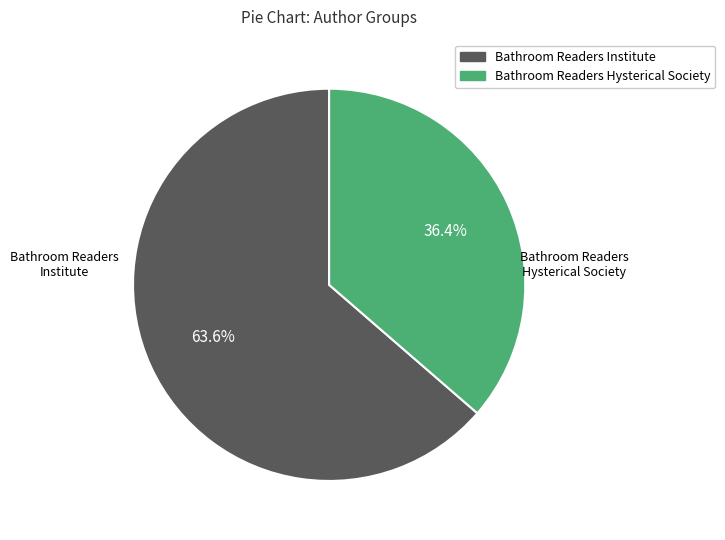

Is there a majority slice in this chart?

Yes